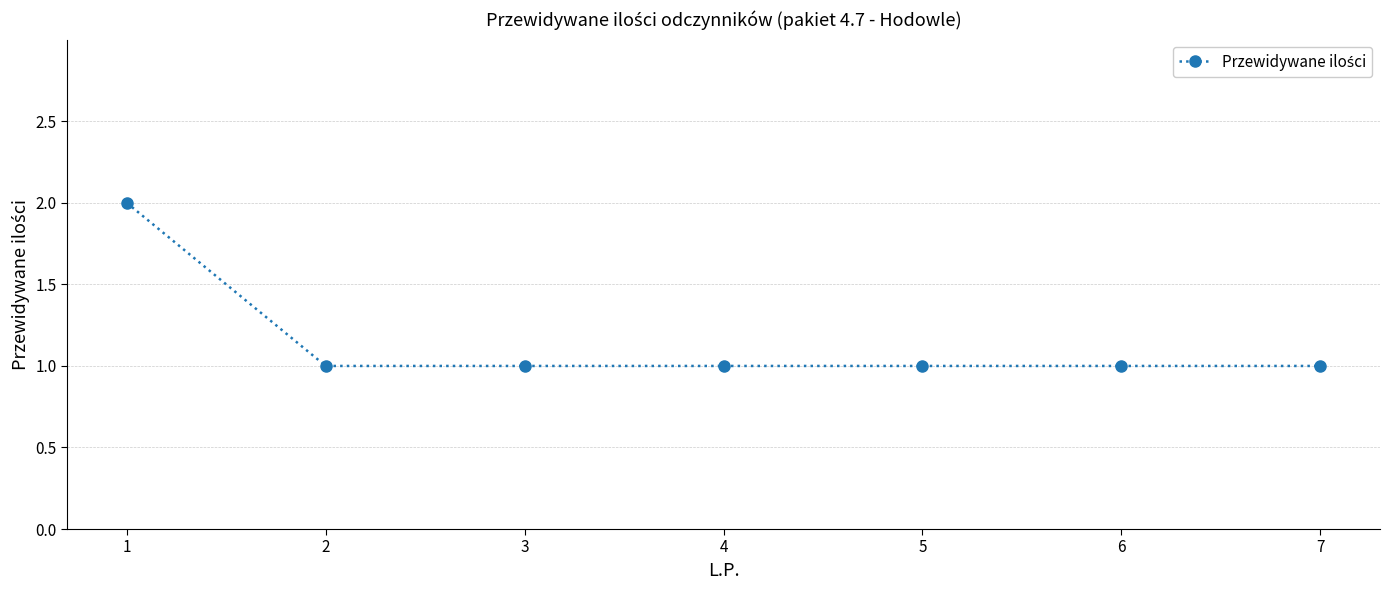

Reading left to right, extract all data points from this chart.

2	1	1	1	1	1	1